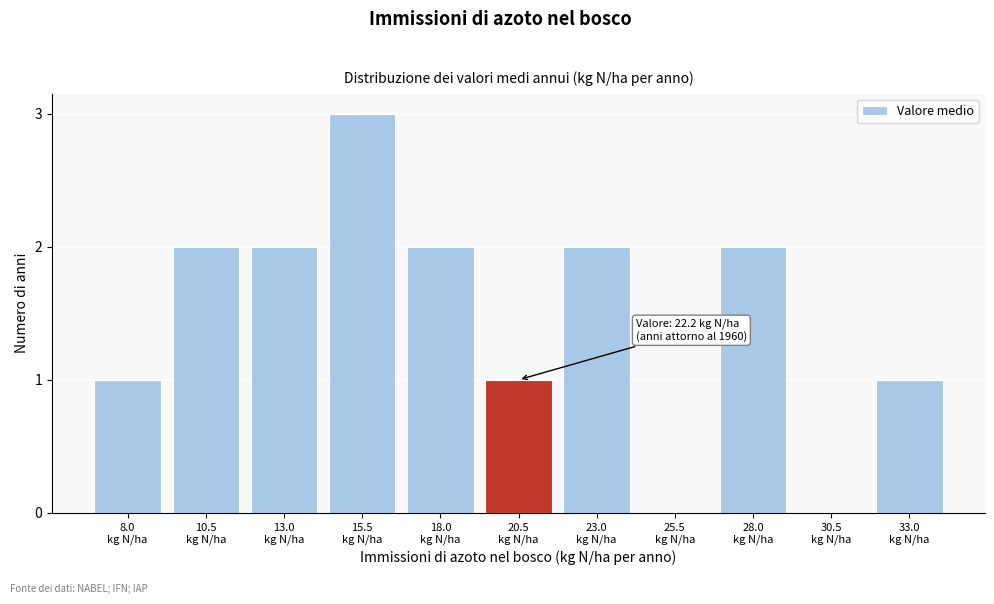

What is the maximum value shown in the chart?

3